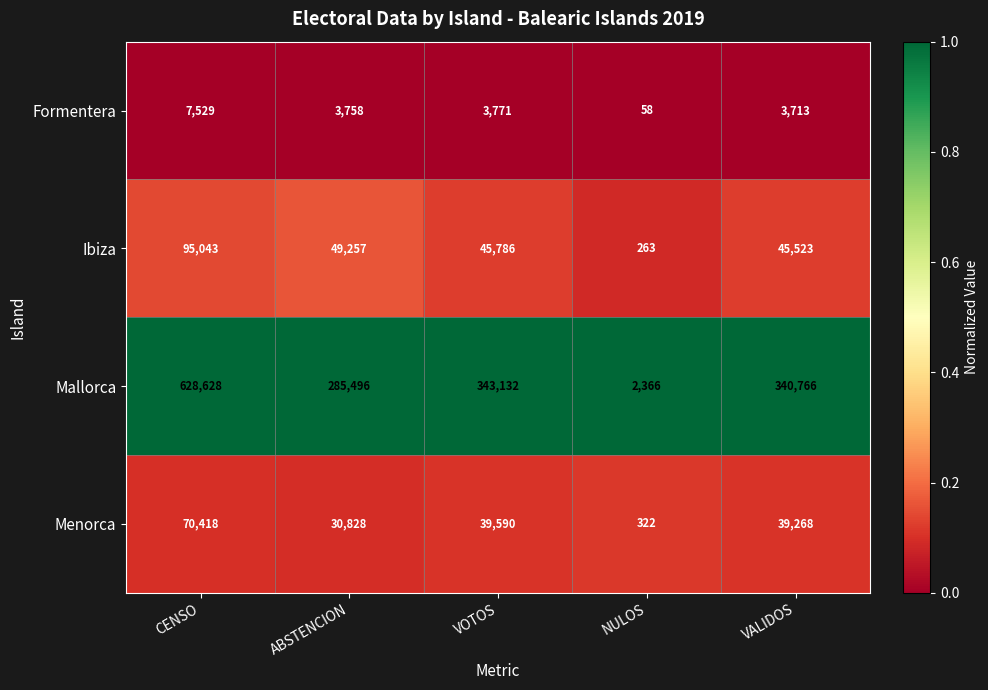

List the series in order of their peak value, highest first.

Mallorca, Ibiza, Menorca, Formentera